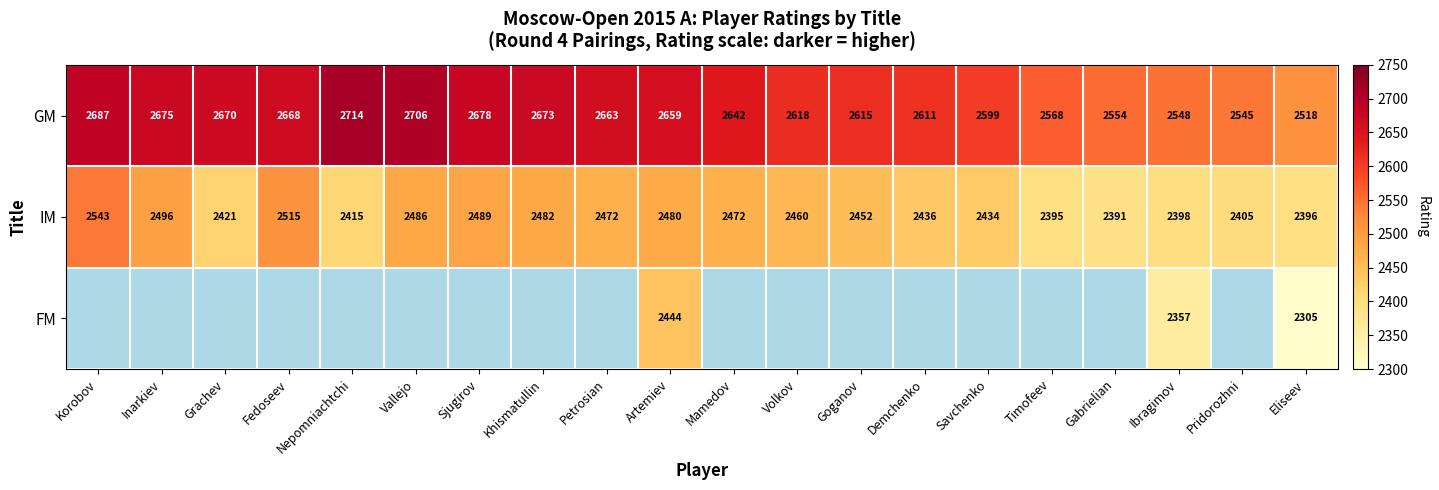

At which label is GM closest to 2616?

Goganov